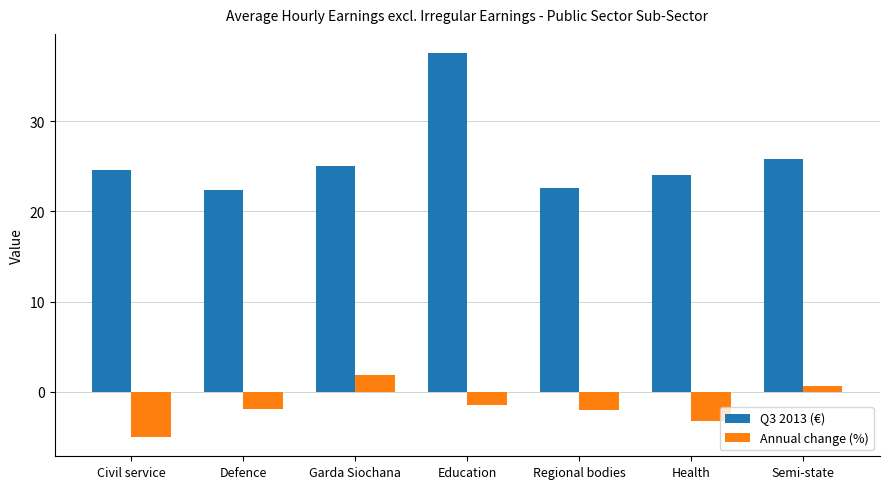

Is the value of Annual change (%) at Education greater than the value of Q3 2013 (€) at Education?

No